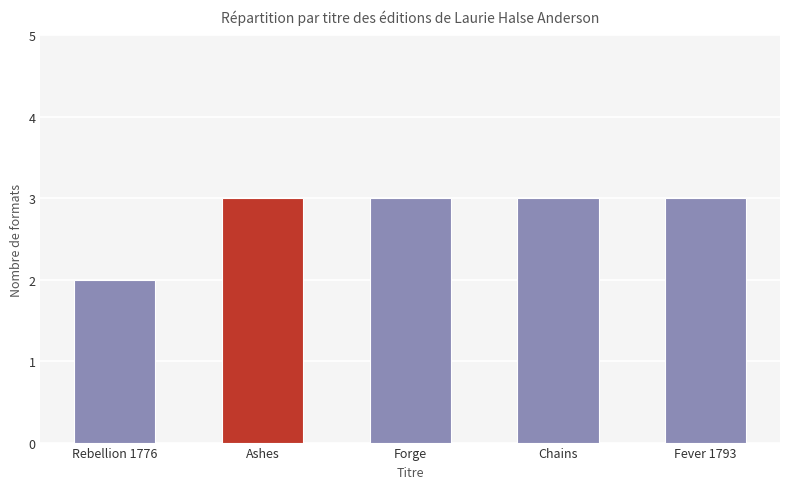

What is the minimum value shown in the chart?

2